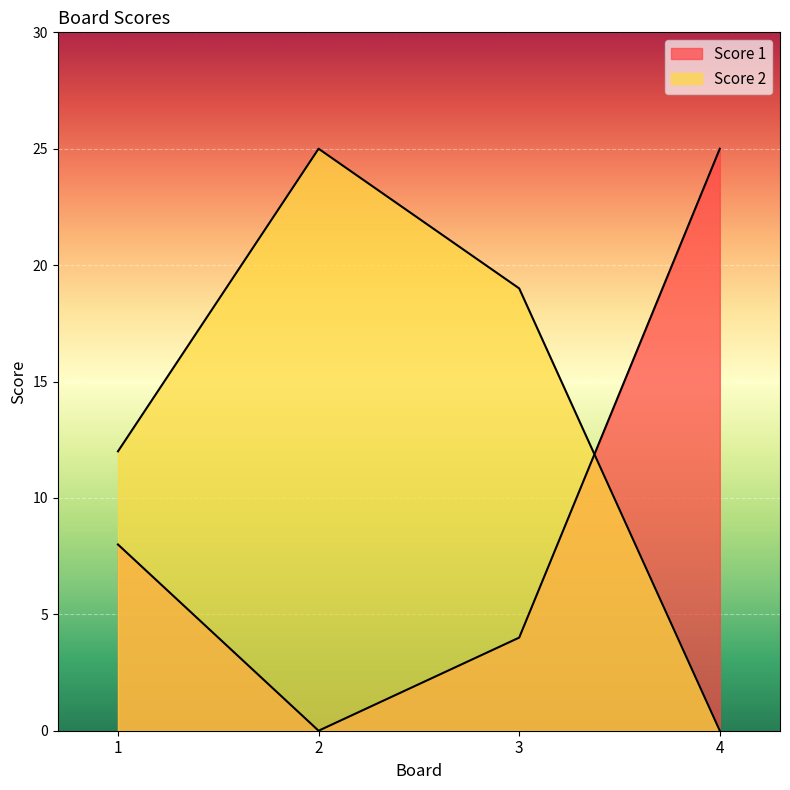

How many values in the Score 2 series are below 19?

2